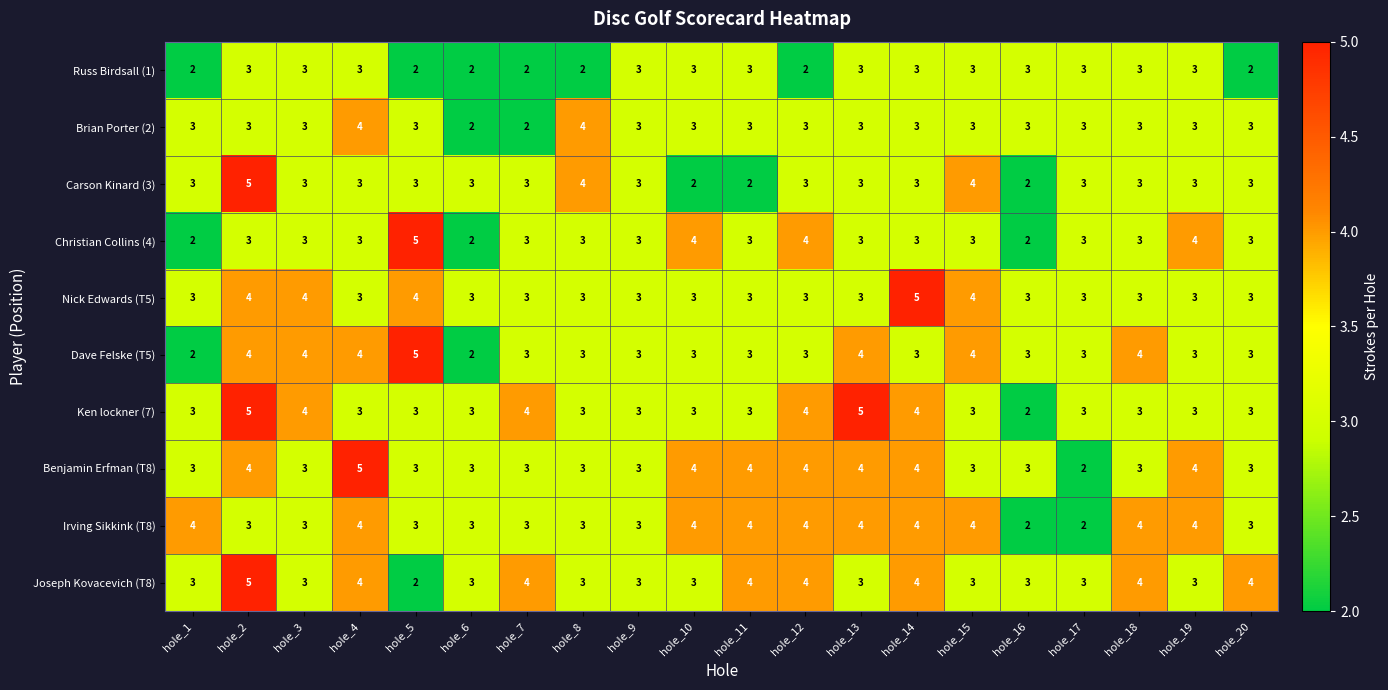

How many Benjamin Erfman (T8) values are between 3 and 4?

18